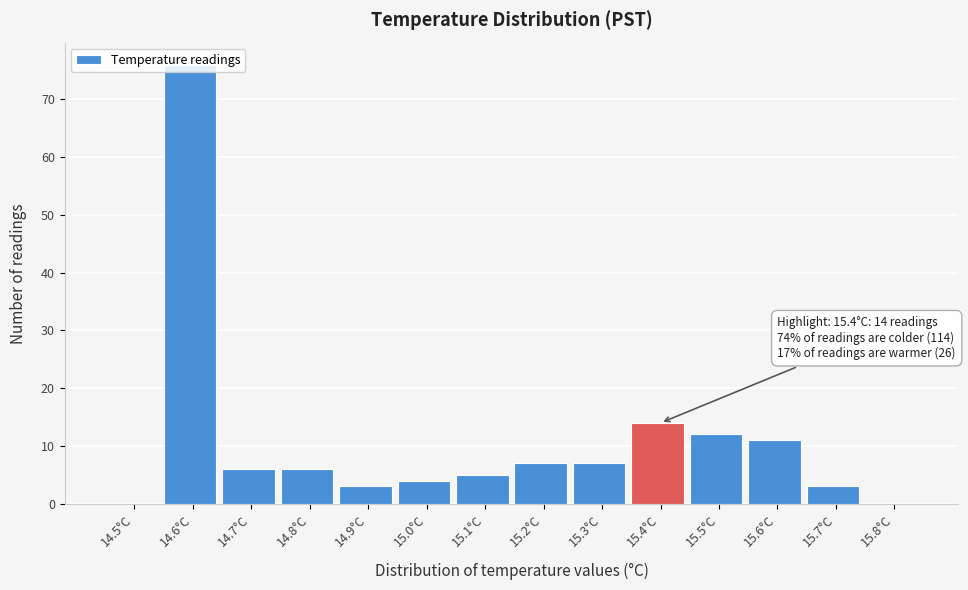

What is the change in value from 14.9°C to 15.2°C?

+4